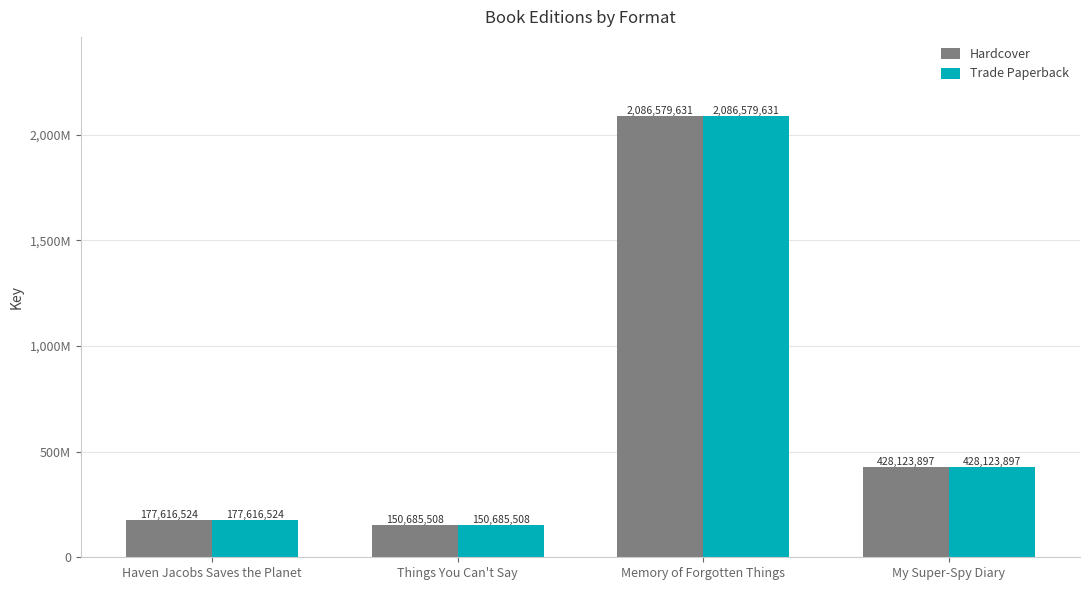

Does the chart contain stacked bars?

No